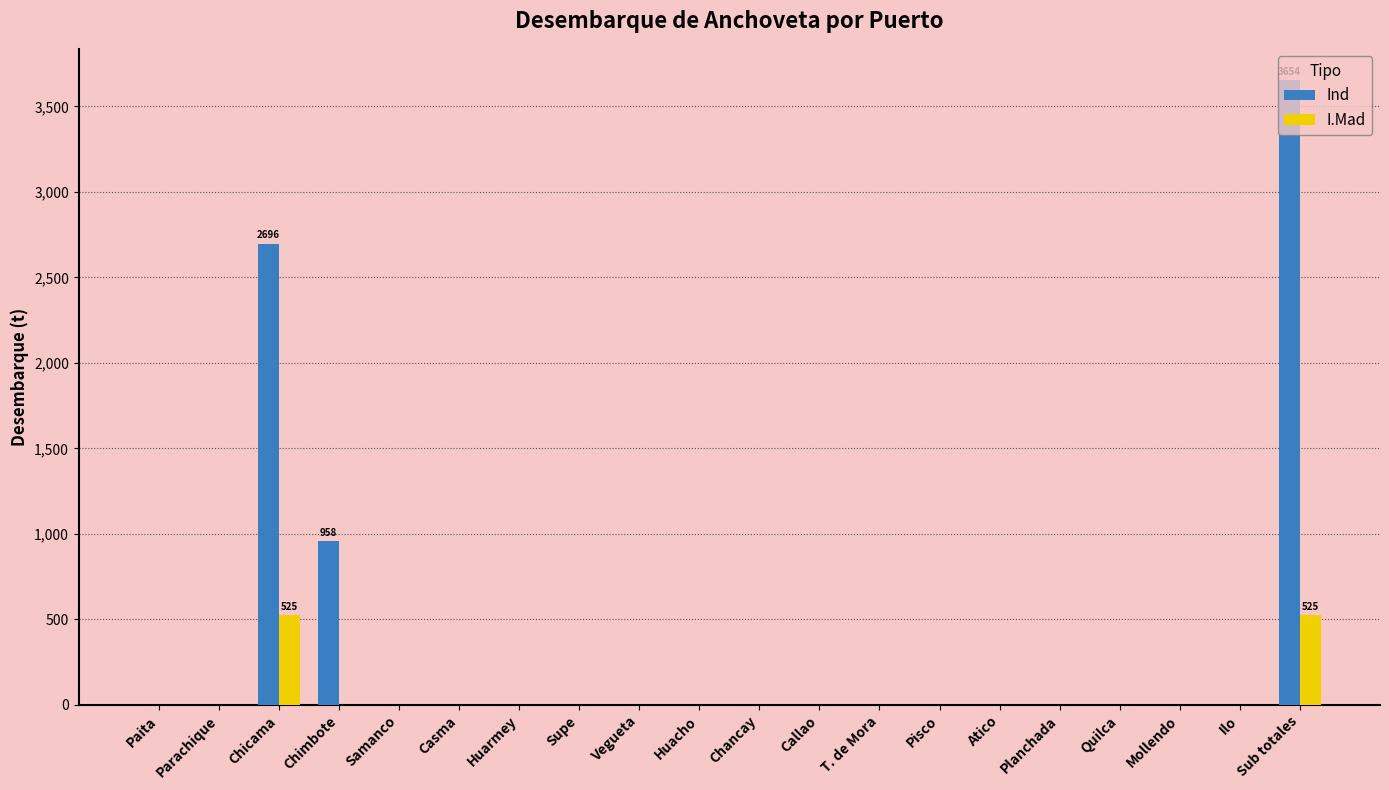

Read the Ind value at Chimbote.

957.9